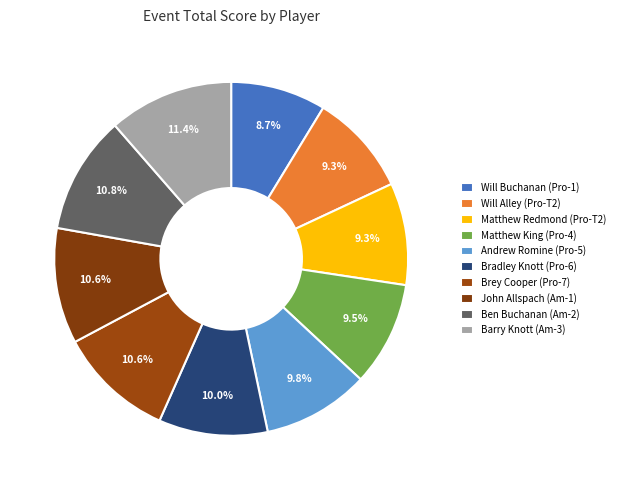

What is the ratio of the value at Barry Knott (Am-3) to the value at Matthew Redmond (Pro-T2)?

1.2